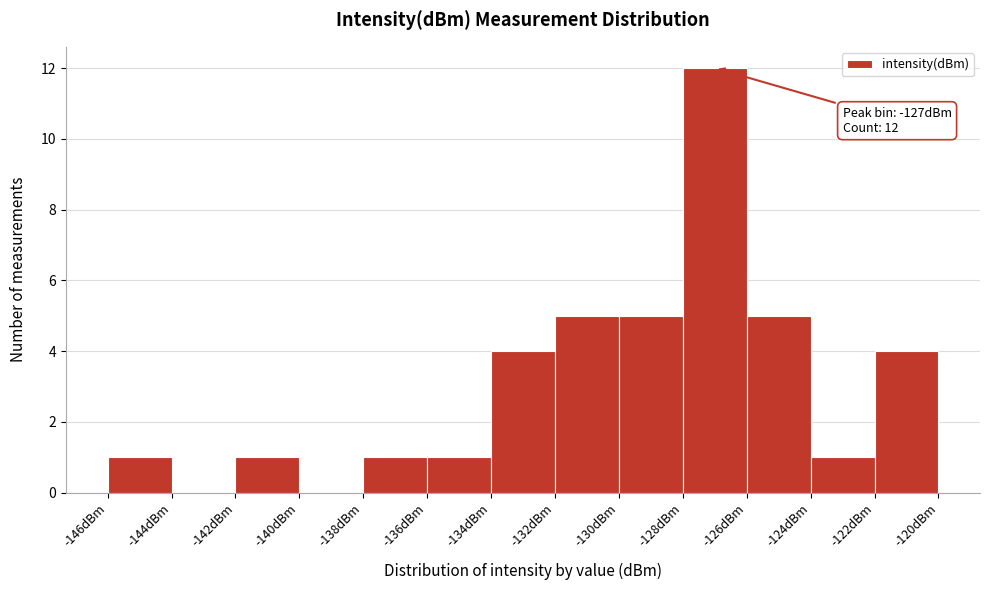

Over which range of the x-axis is the bar tallest?

-128 to -126